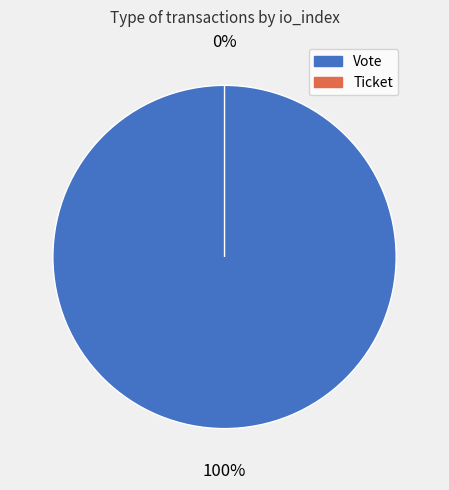

To the nearest percent, what is the average slice percentage?

50%